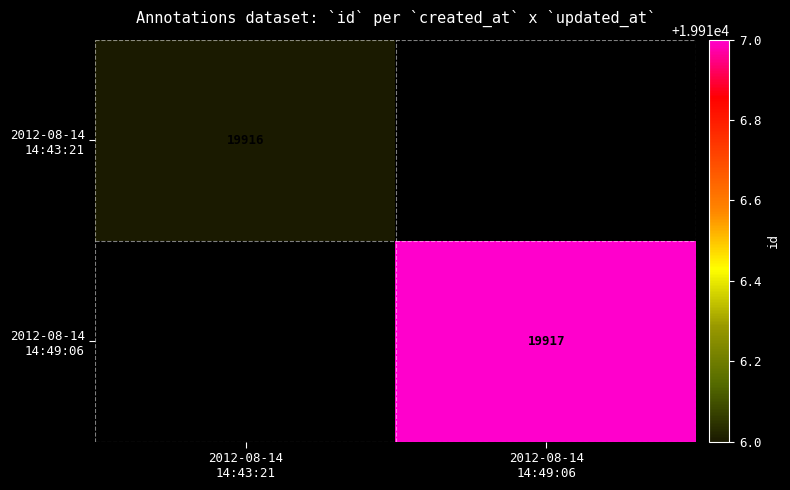

Rank the series at 2012-08-14 14:43:21 from lowest to highest value.

2012-08-14 14:43:21, 2012-08-14 14:49:06